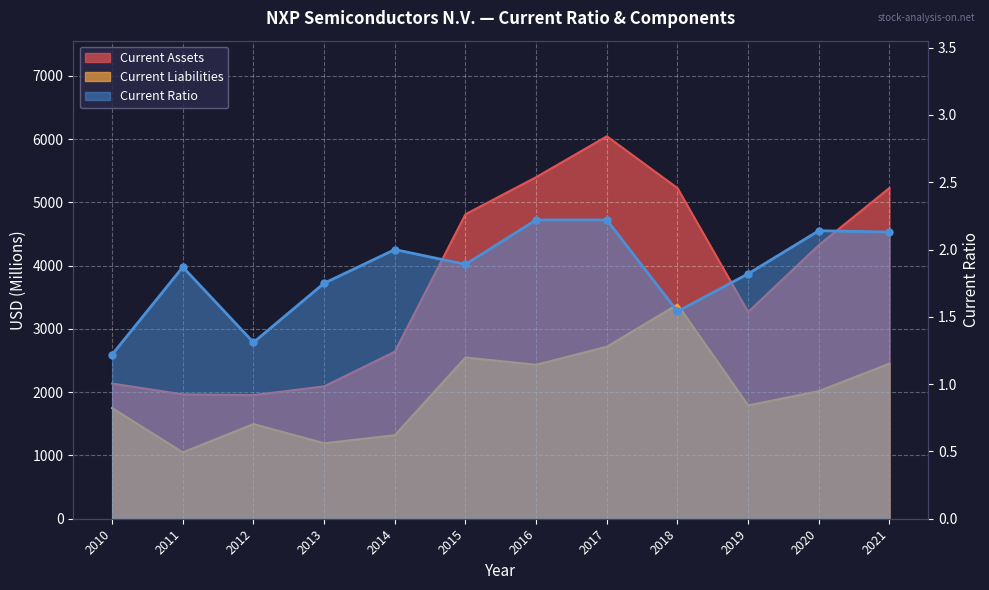

What is the maximum value shown in the chart?

6044.0